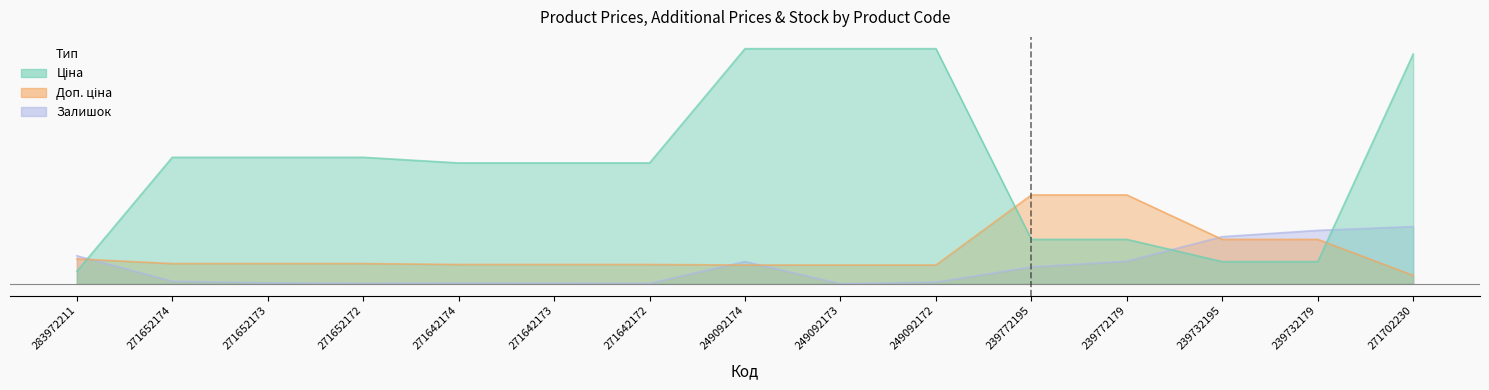

Which category has the highest value across all series?

249092174